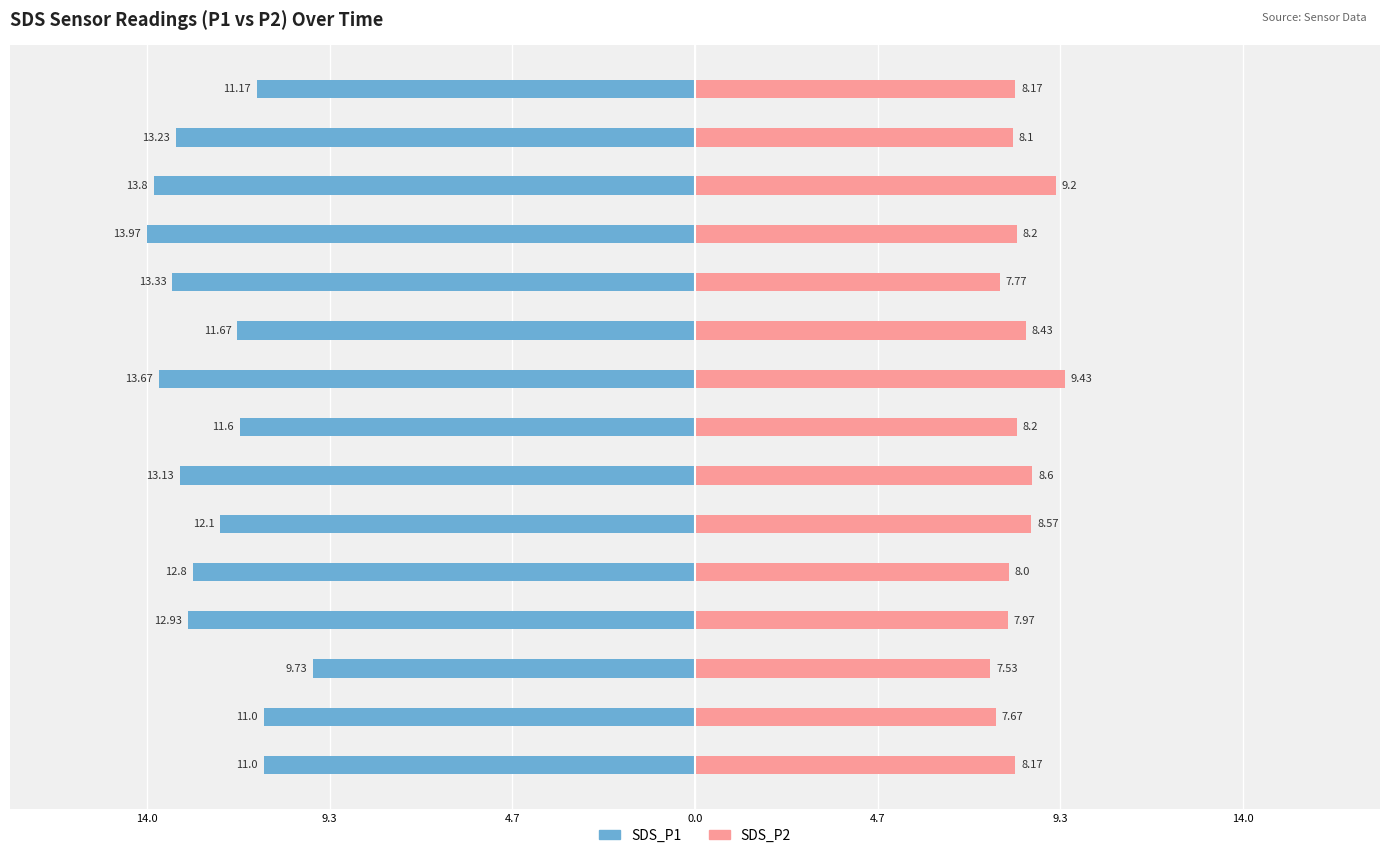

Reading left to right, extract all data points from this chart.

SDS_P1: -11.0	-11.0	-9.7	-12.9	-12.8	-12.1	-13.1	-11.6	-13.7	-11.7	-13.3	-14.0	-13.8	-13.2	-11.2
SDS_P2: 8.2	7.7	7.5	8.0	8.0	8.6	8.6	8.2	9.4	8.4	7.8	8.2	9.2	8.1	8.2